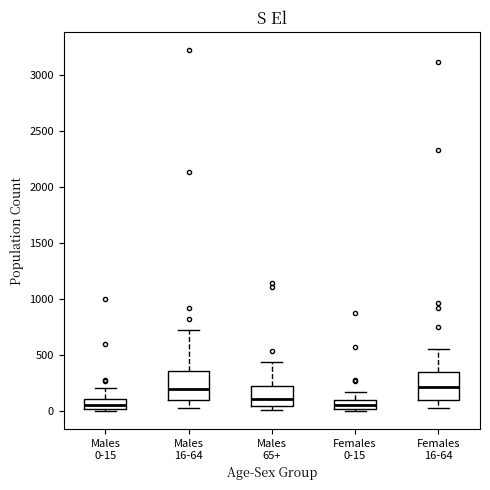

Where is the upper edge of the box for Males 16-64 on the y-axis? The values are not printed on the chart, so give them approximately, as read against the axis.

350